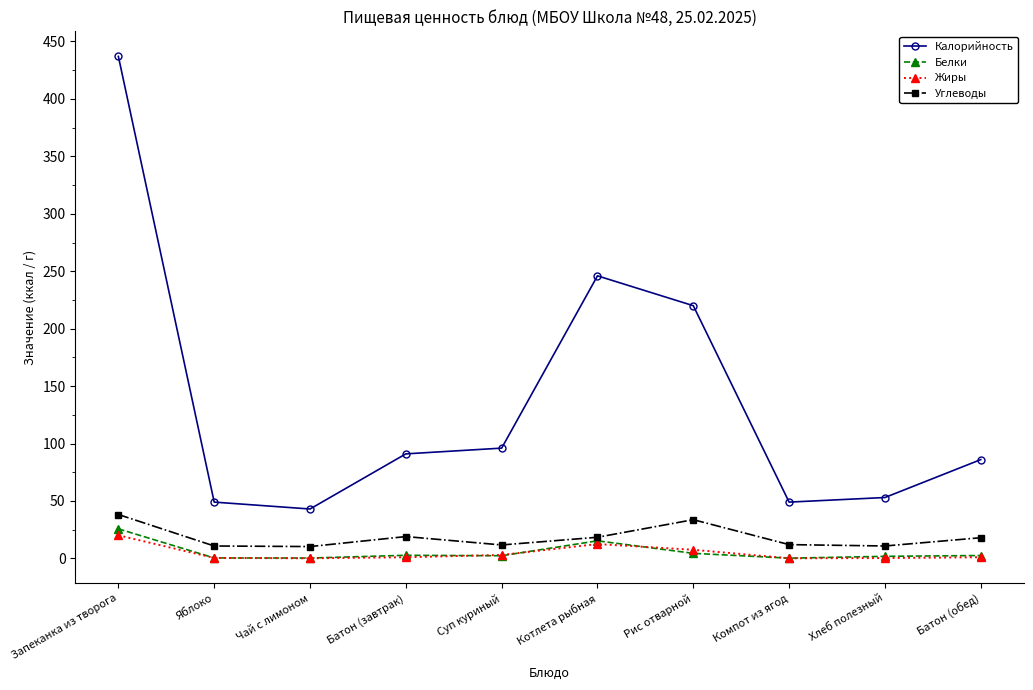

The Жиры series shows 12.5 at Котлета рыбная. True or false?

True